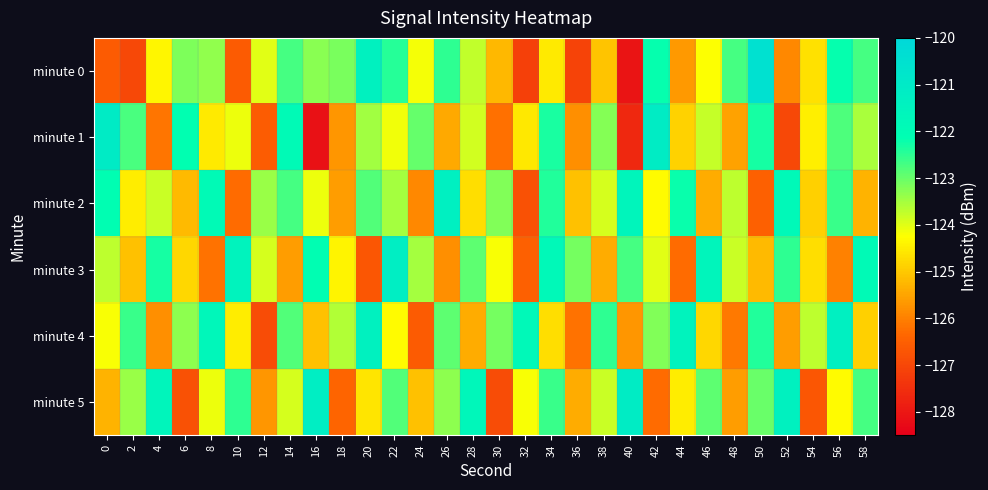

What is the minimum value shown in the chart?

-128.1